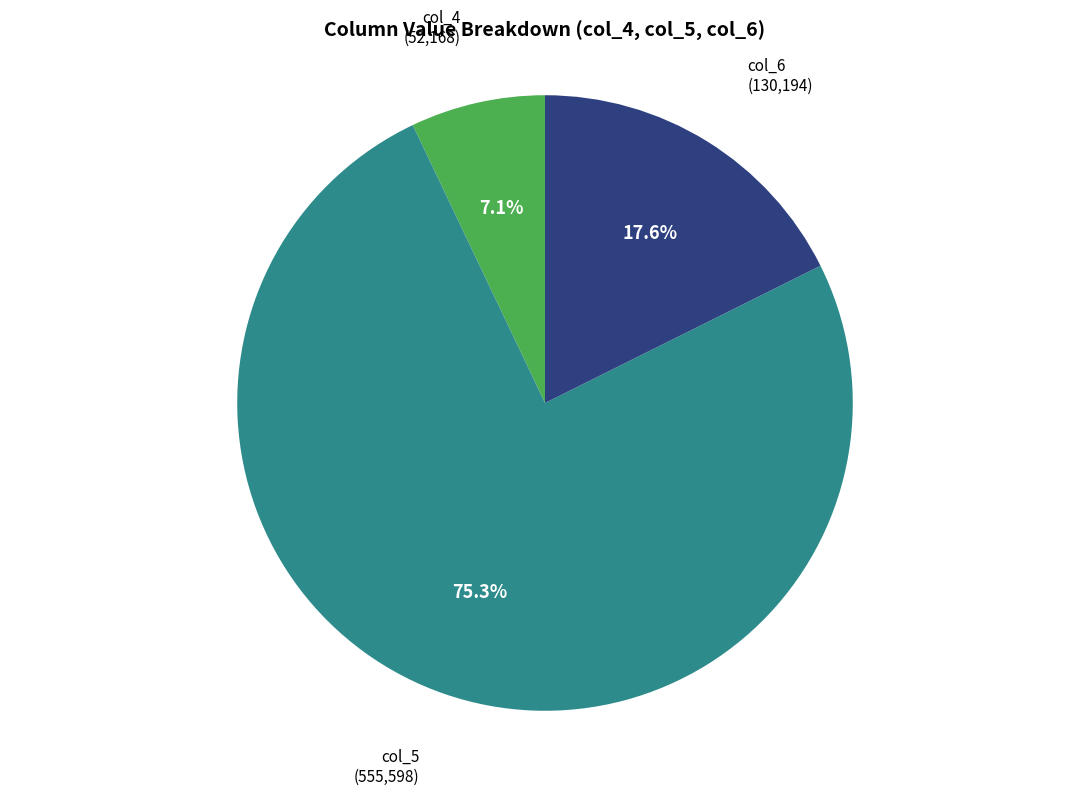

Does col_6 (130,194) account for over 50% of the chart?

No